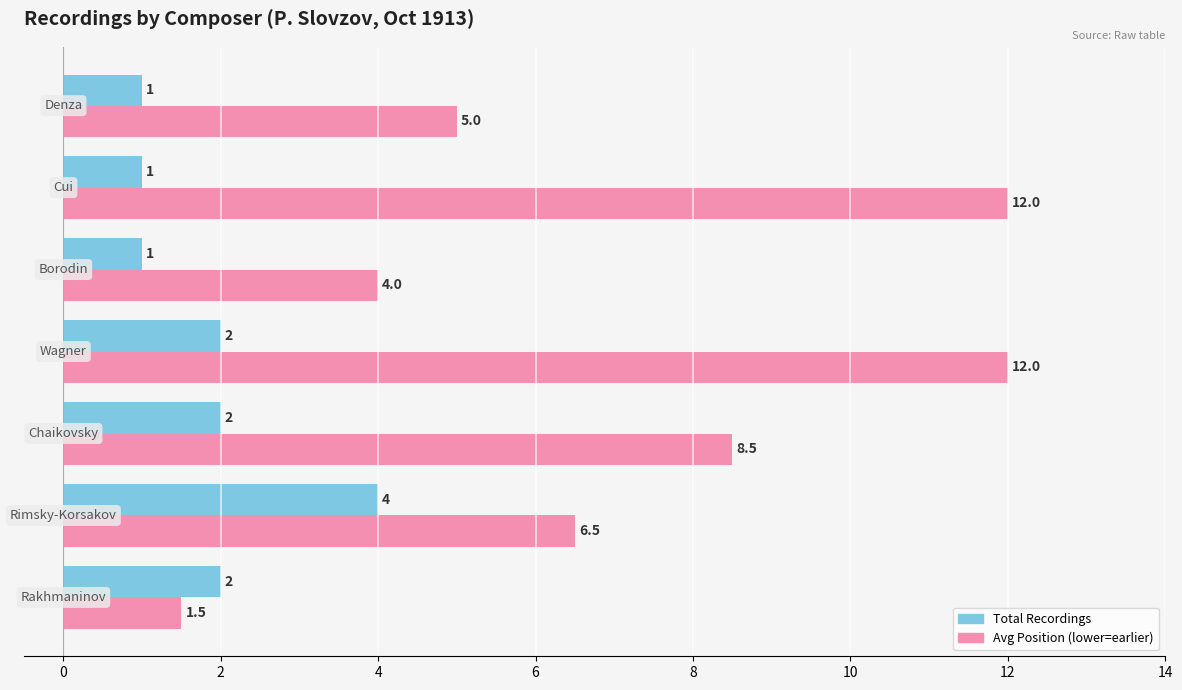

What is the smallest value displayed?

1.0